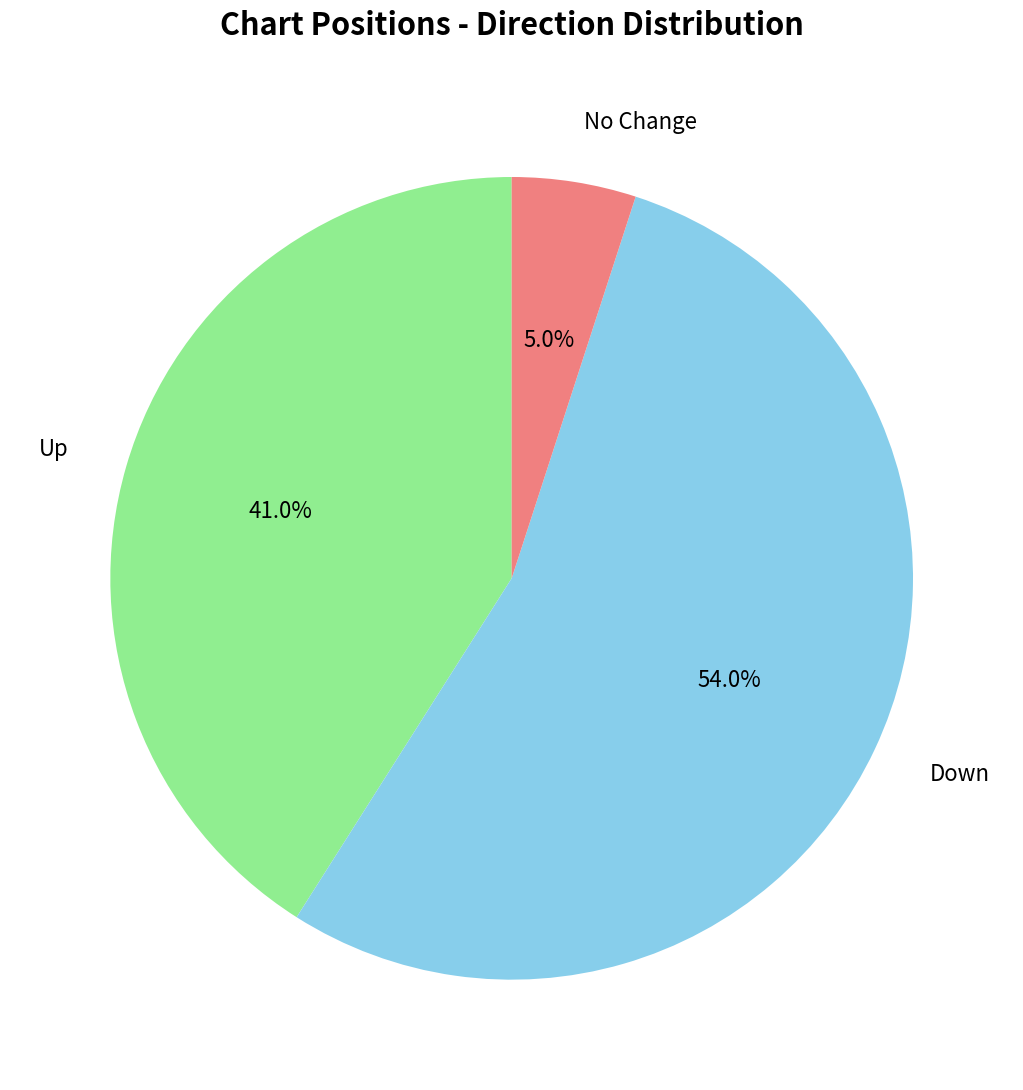

Is there a majority slice in this chart?

Yes